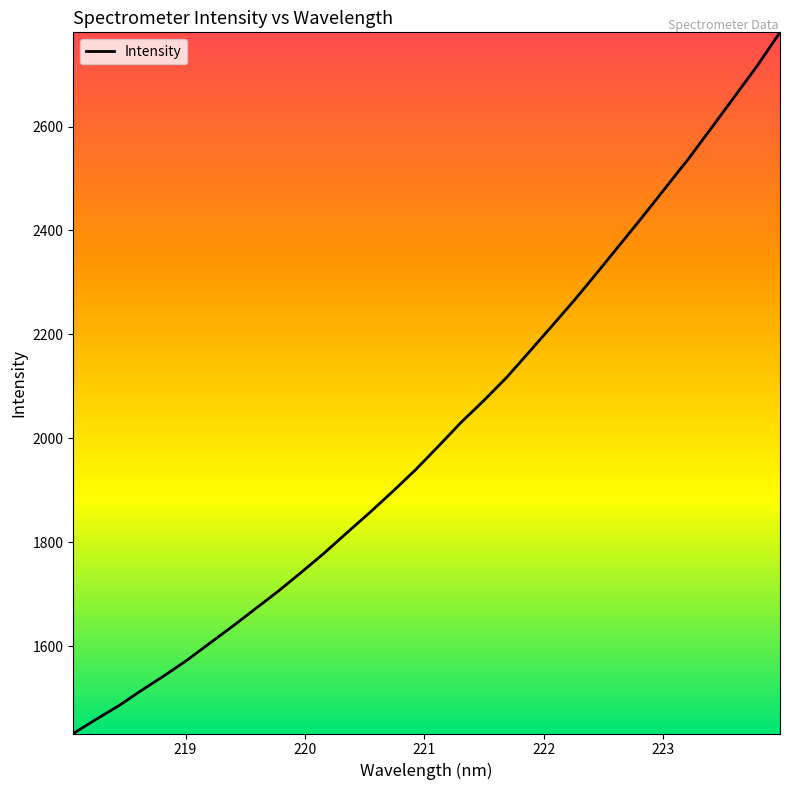

What is the maximum value shown in the chart?

2781.2